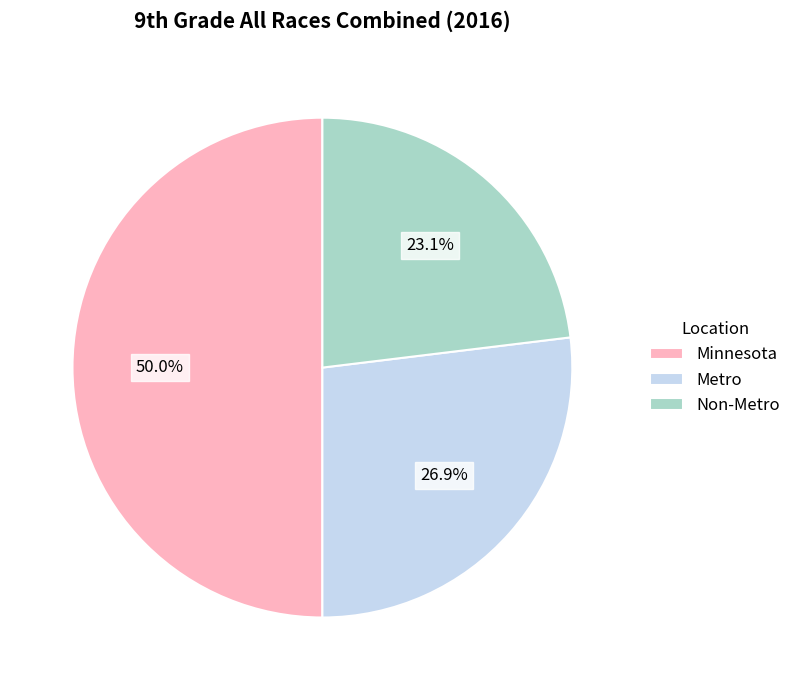

Which slice is the smallest?

Non-Metro